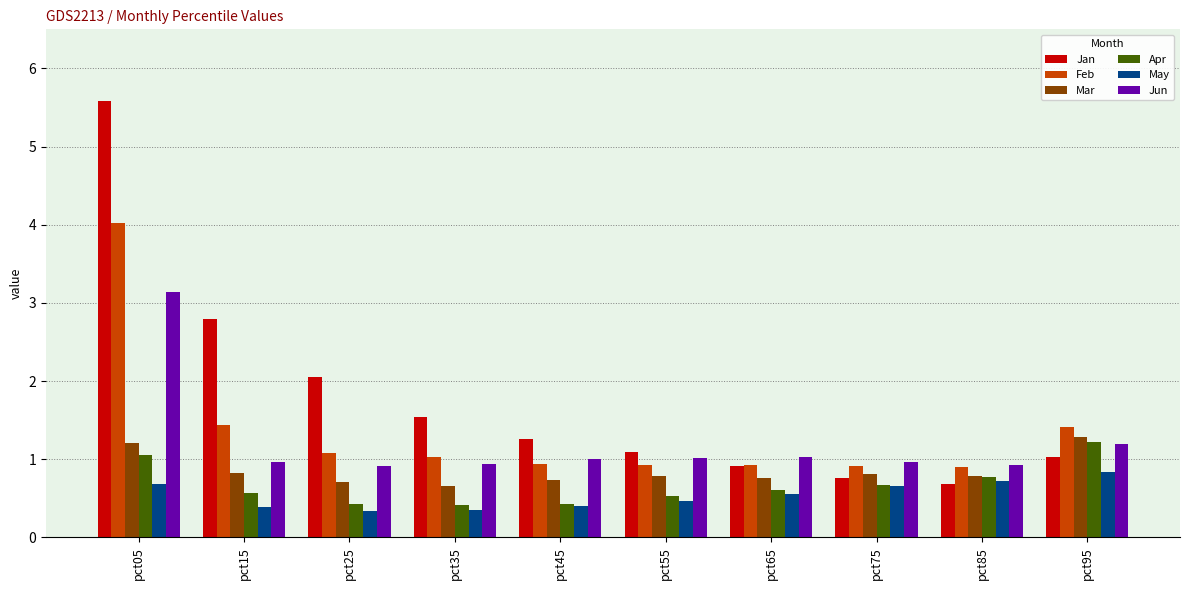

Is the value of Apr at pct15 greater than the value of Feb at pct95?

No